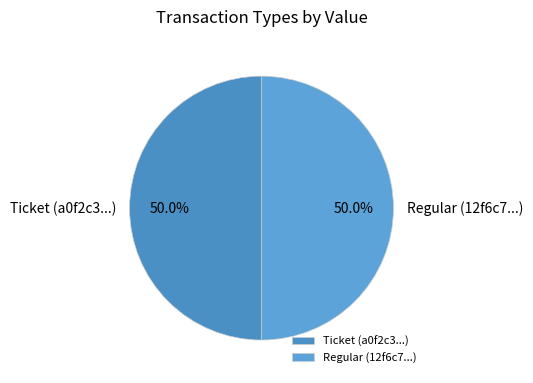

How much of the chart is everything except Ticket (a0f2c3...)?

50.0%